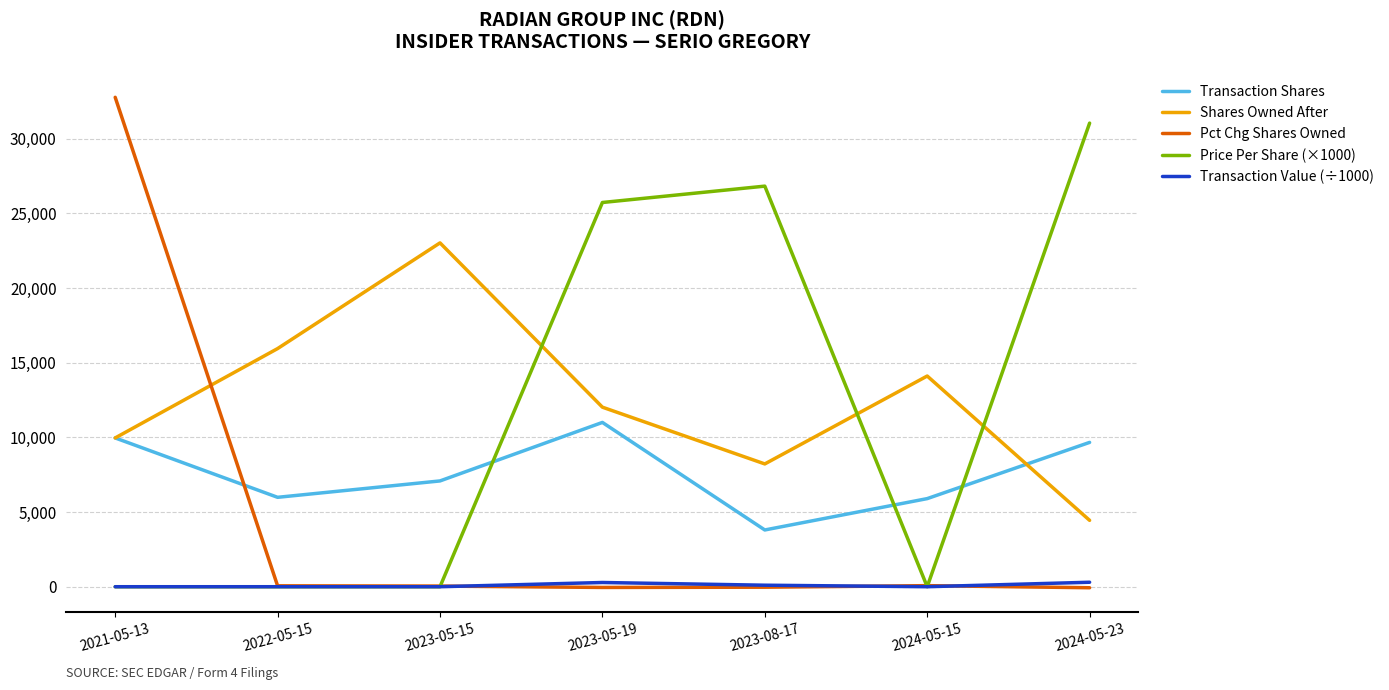

True or false: Transaction Value (÷1000) and Shares Owned After cross at least once.

False